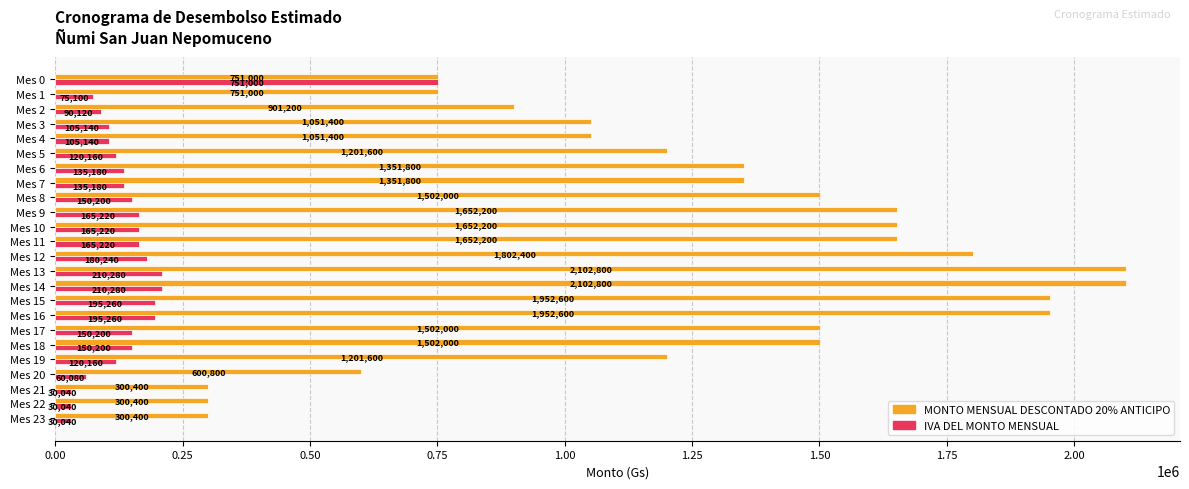

How many values in the IVA DEL MONTO MENSUAL series are below 150200?

12